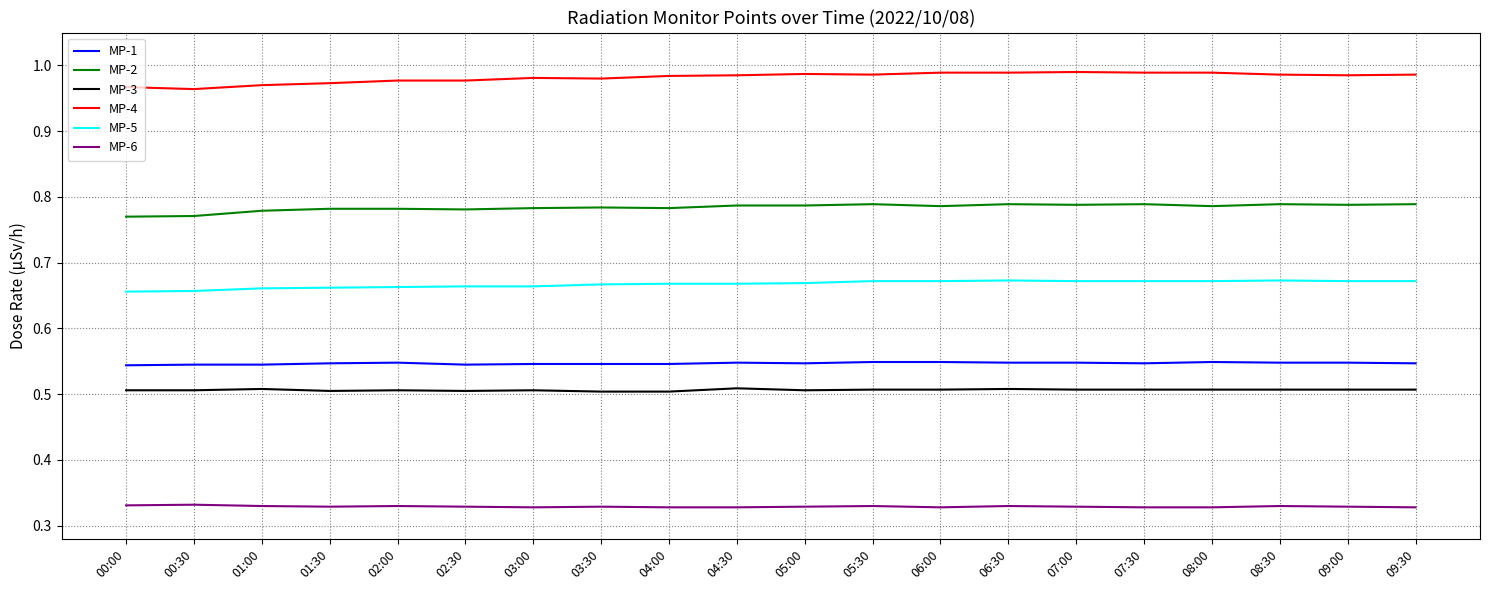

What is the spread (max minus min) of values at 02:30?

0.6